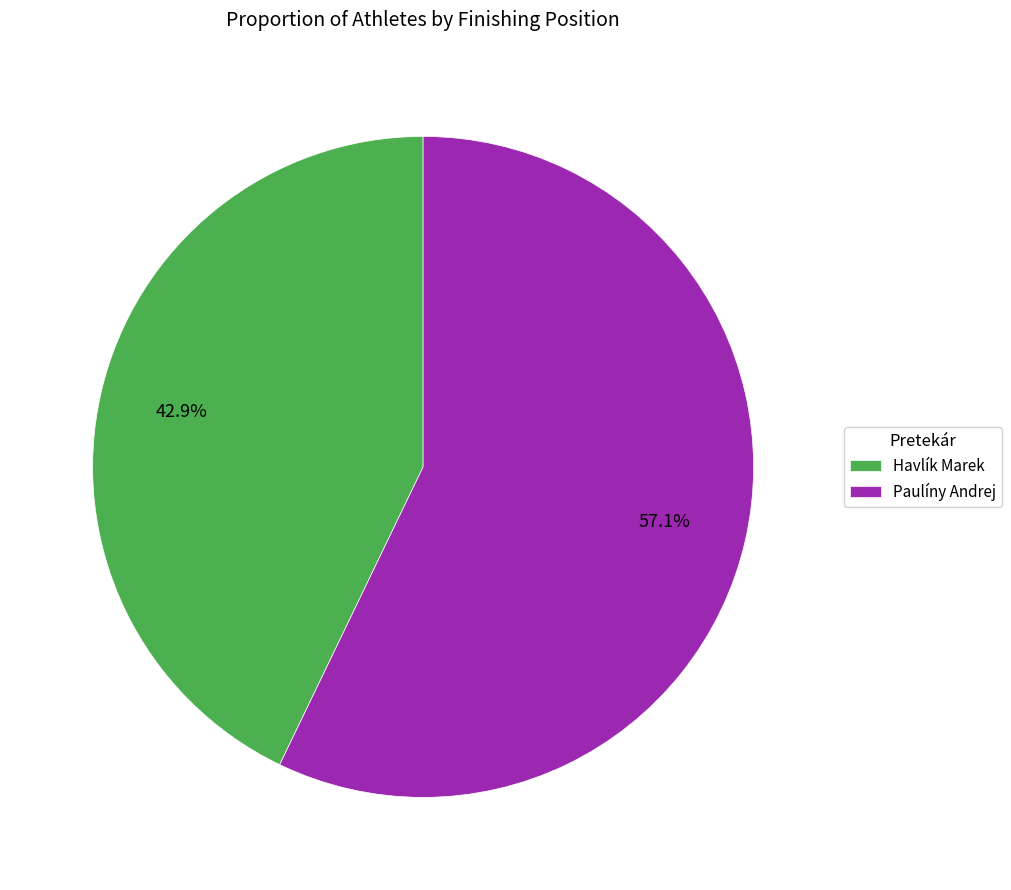

Is the sum of Paulíny Andrej and Havlík Marek greater than half?

Yes